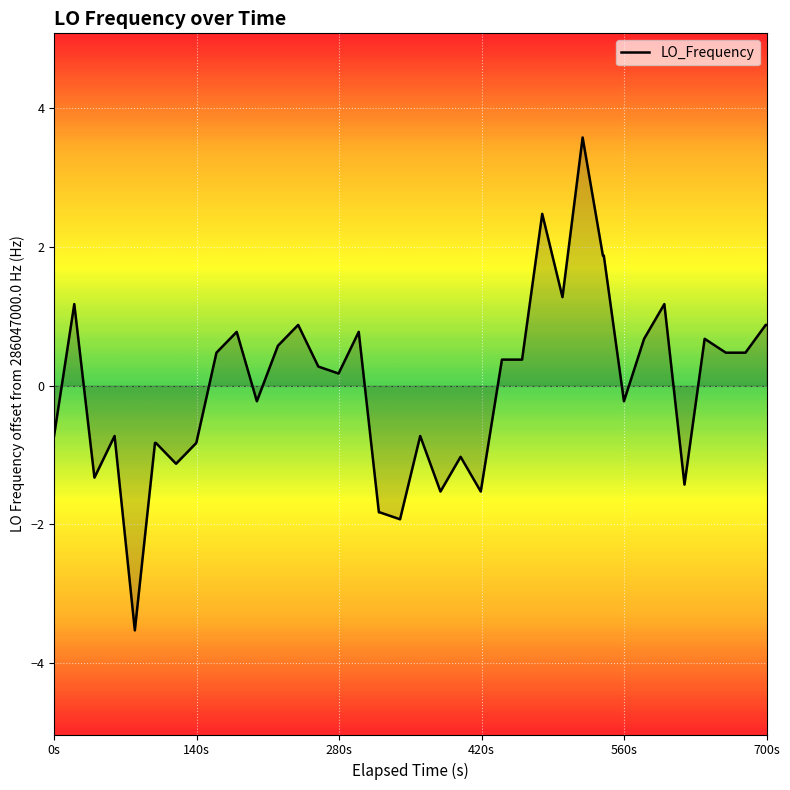

How many lines are shown in the chart?

1